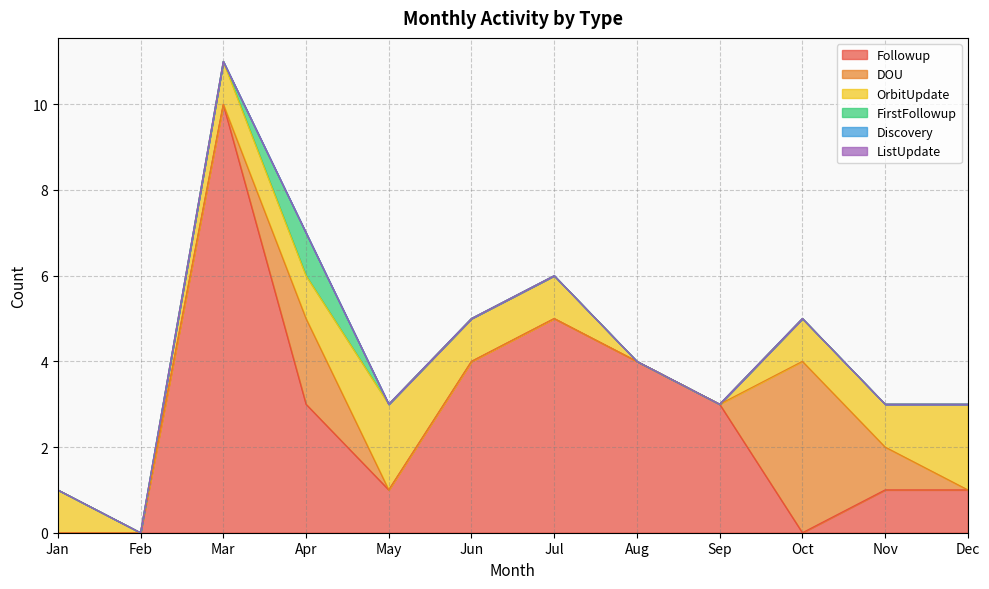

How many data points in Followup are above 3?

4